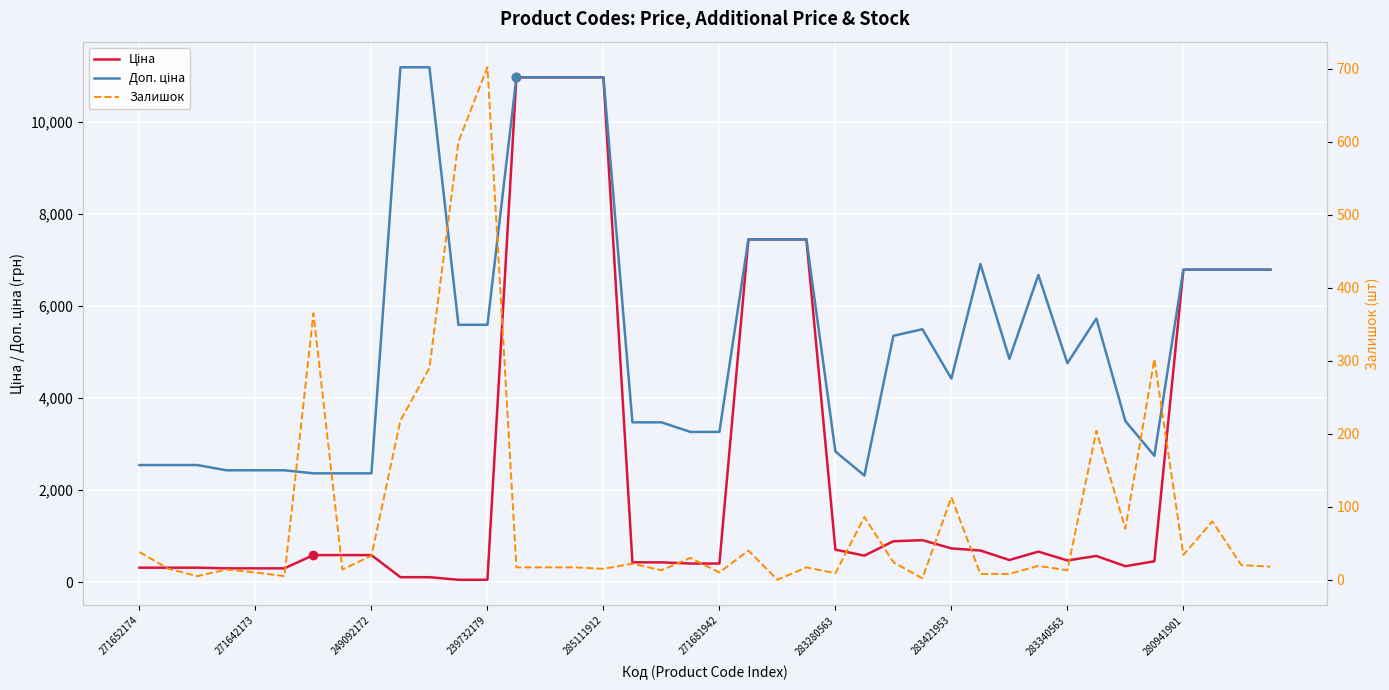

Which series changed the most between 285111912 and 37?

Ціна